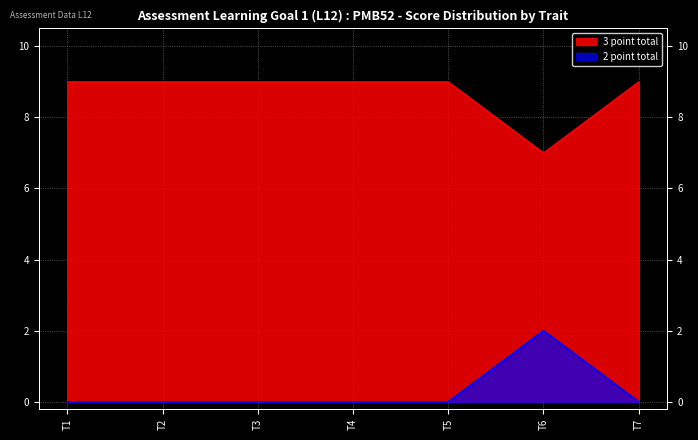

True or false: 3 point total and 2 point total intersect in this chart.

False